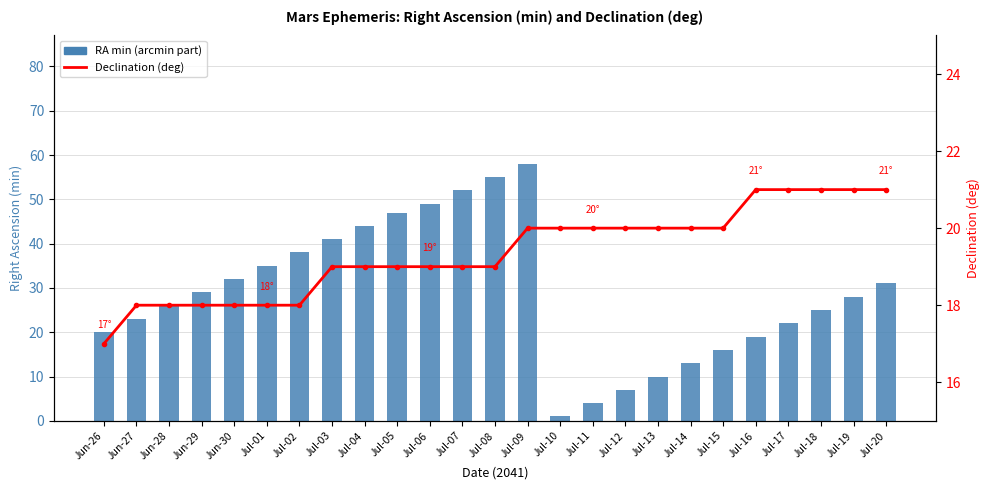

Between Jul-01 and Jul-14, which series saw the biggest shift?

RA min (arcmin part)